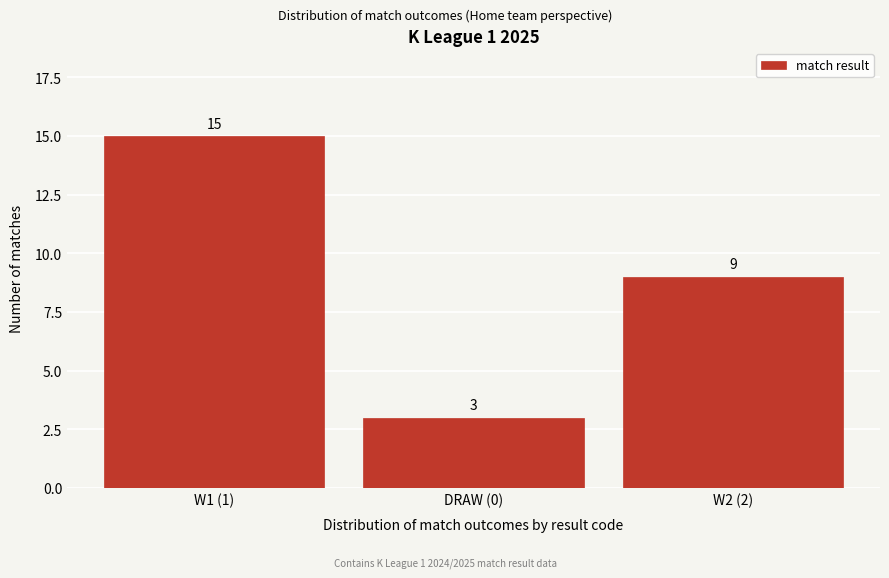

Reading left to right, extract all data points from this chart.

W1 (1)=15	DRAW (0)=3	W2 (2)=9